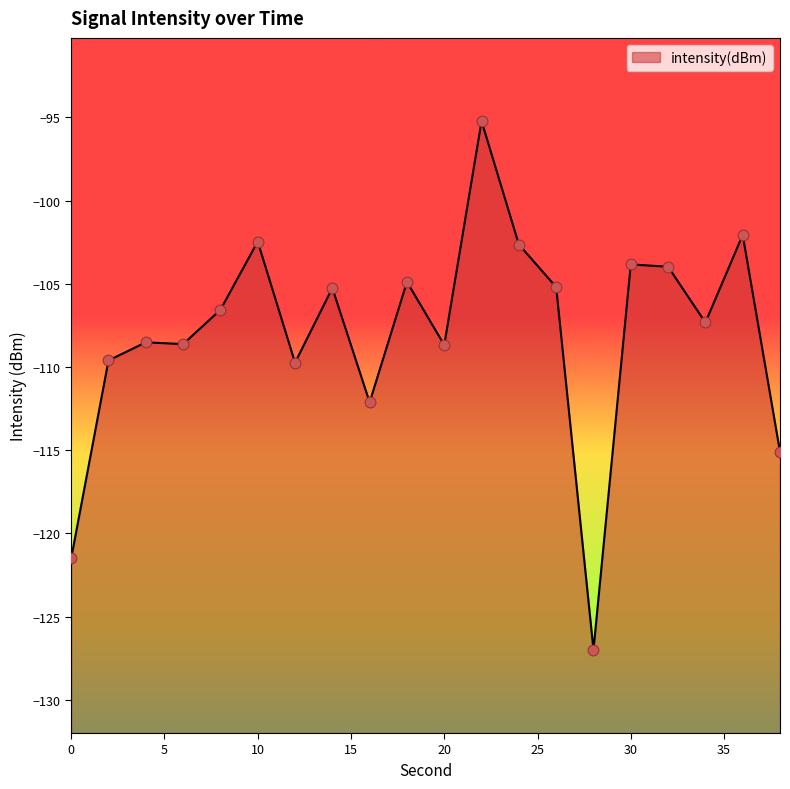

Between 28 and 36, which is larger?

36